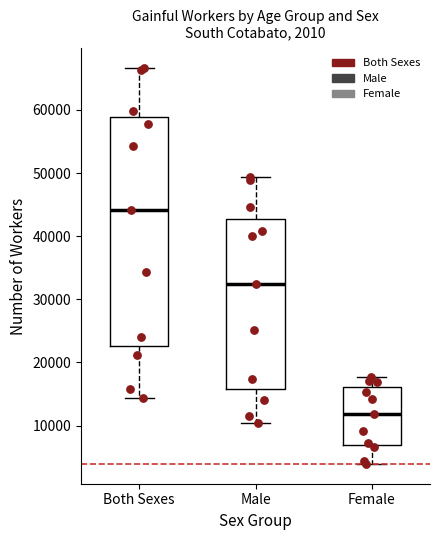

Which box is the tallest, from its lower edge to its upper edge?

Both Sexes